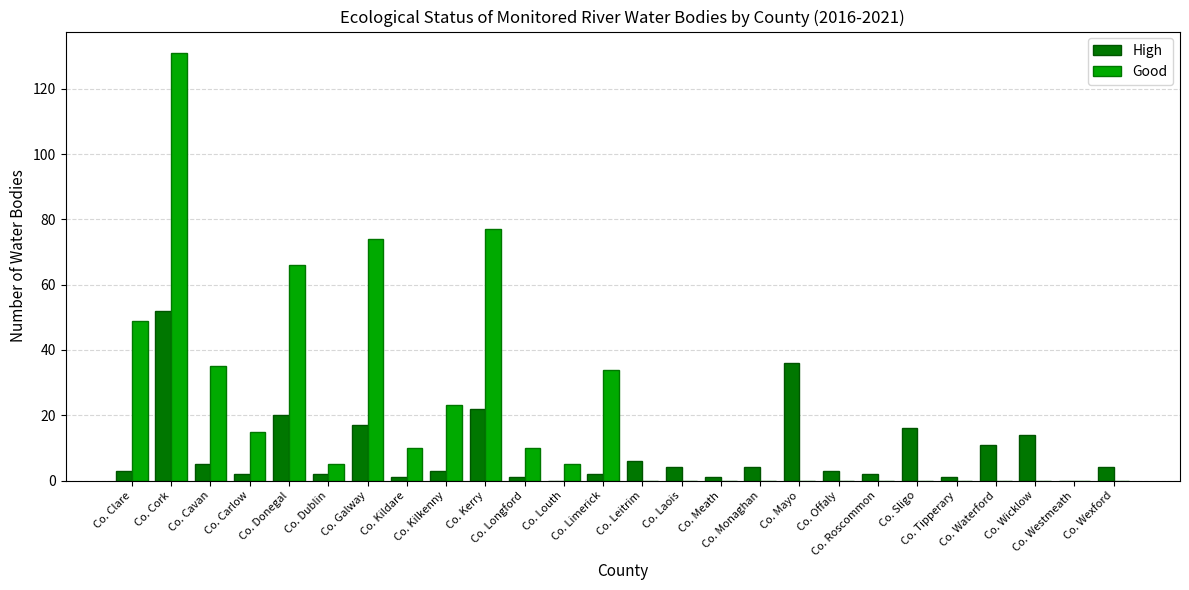

What is the maximum value for Good?

131